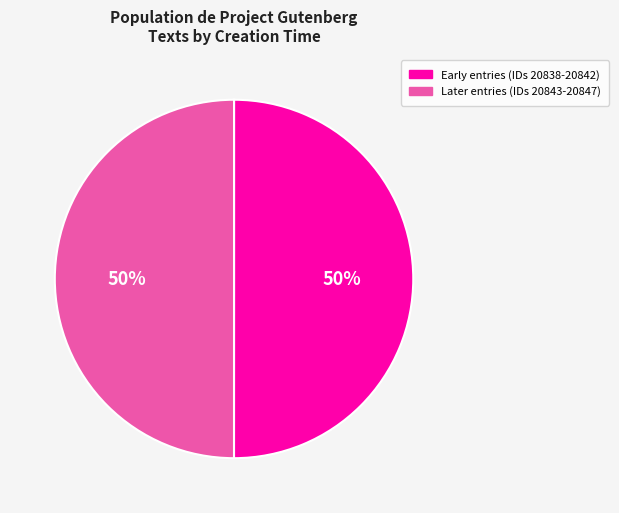

To the nearest percent, what is the combined percentage of Early entries (IDs 20838-20842) and Later entries (IDs 20843-20847)?

100%